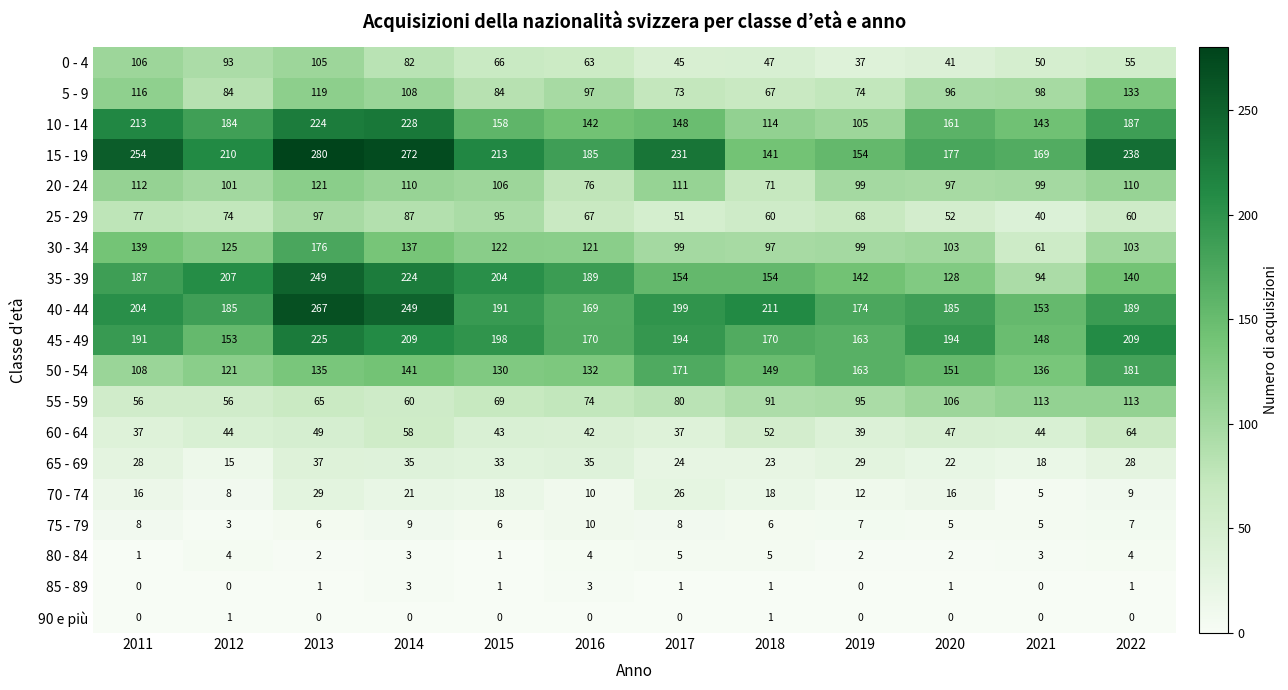

Which series has the largest total across all categories?

15 - 19